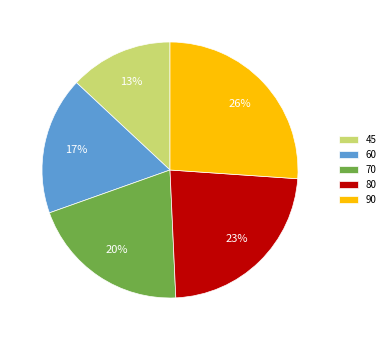

How many segments does this pie chart have?

5